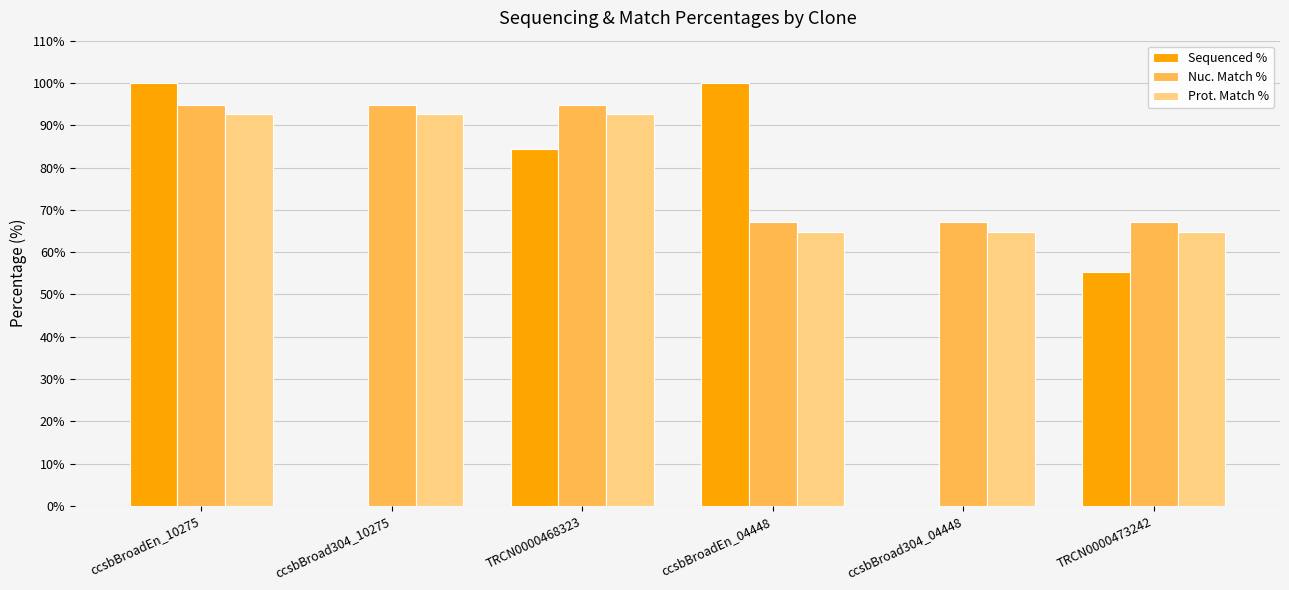

Which series changed the most between ccsbBroad304_10275 and ccsbBroad304_04448?

Prot. Match %